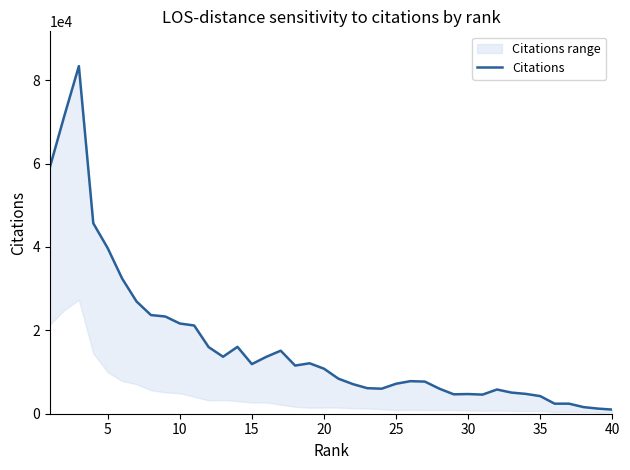

What is the greatest value displayed?

83363.5